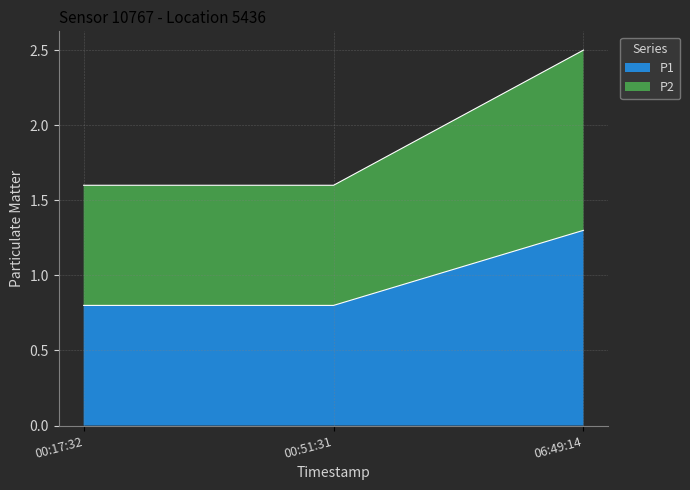

The value of P1 at 00:17:32 is 1.2. True or false?

False